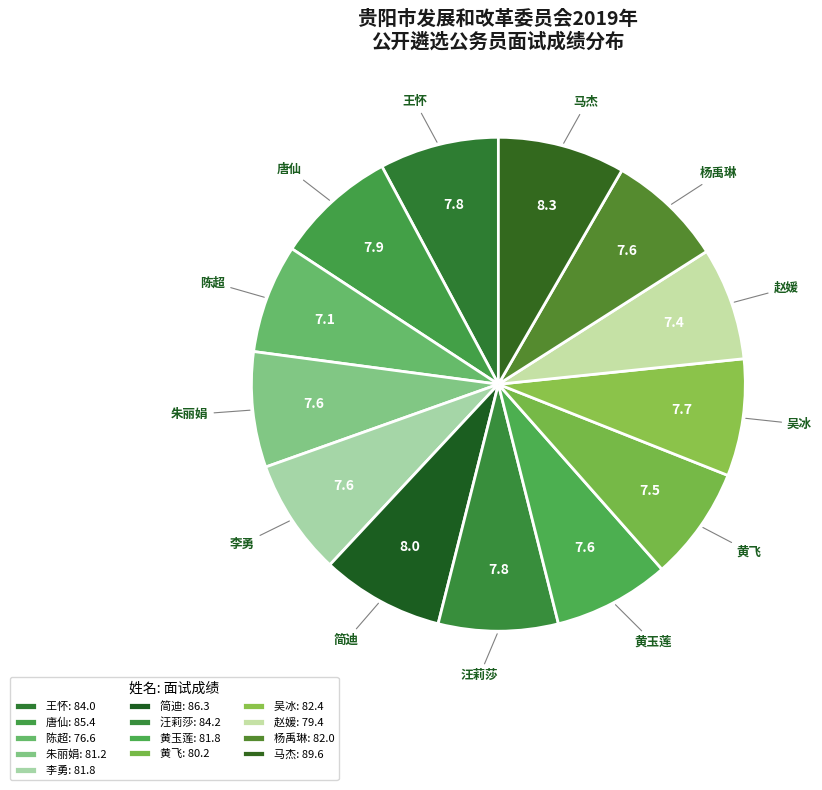

Combined, do 汪莉莎 and 黄玉莲 account for over 50%?

No